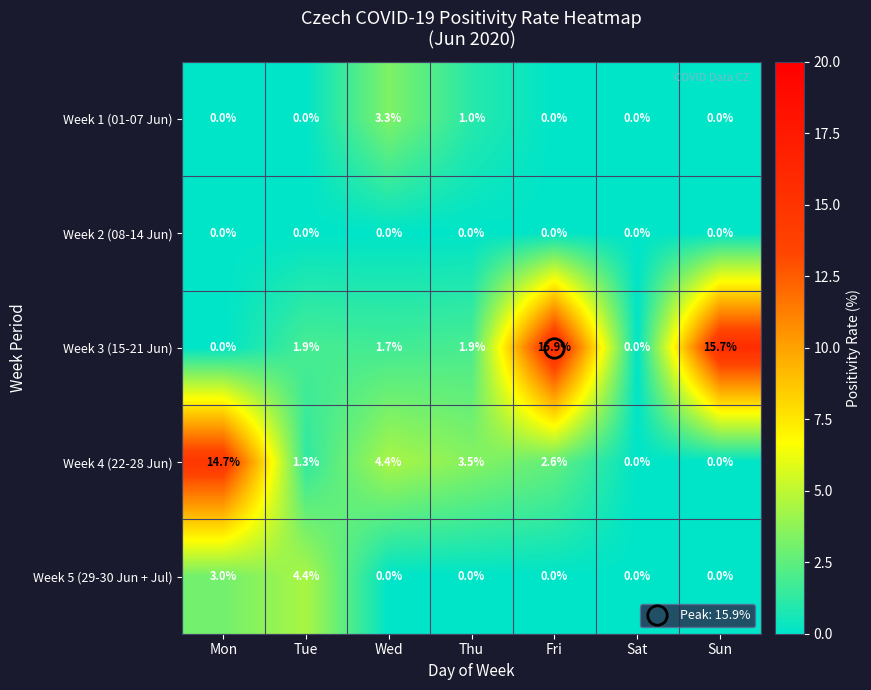

Rank the series by their maximum value, from highest to lowest.

Week 3 (15-21 Jun), Week 4 (22-28 Jun), Week 5 (29-30 Jun + Jul), Week 1 (01-07 Jun), Week 2 (08-14 Jun)